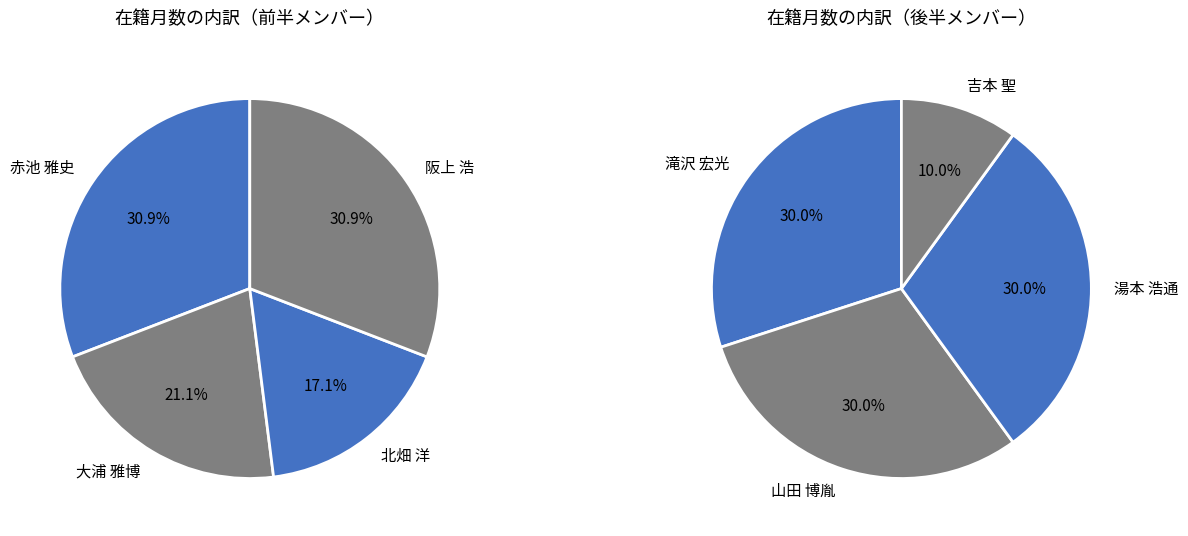

Is 吉本 聖 the majority of the pie?

No